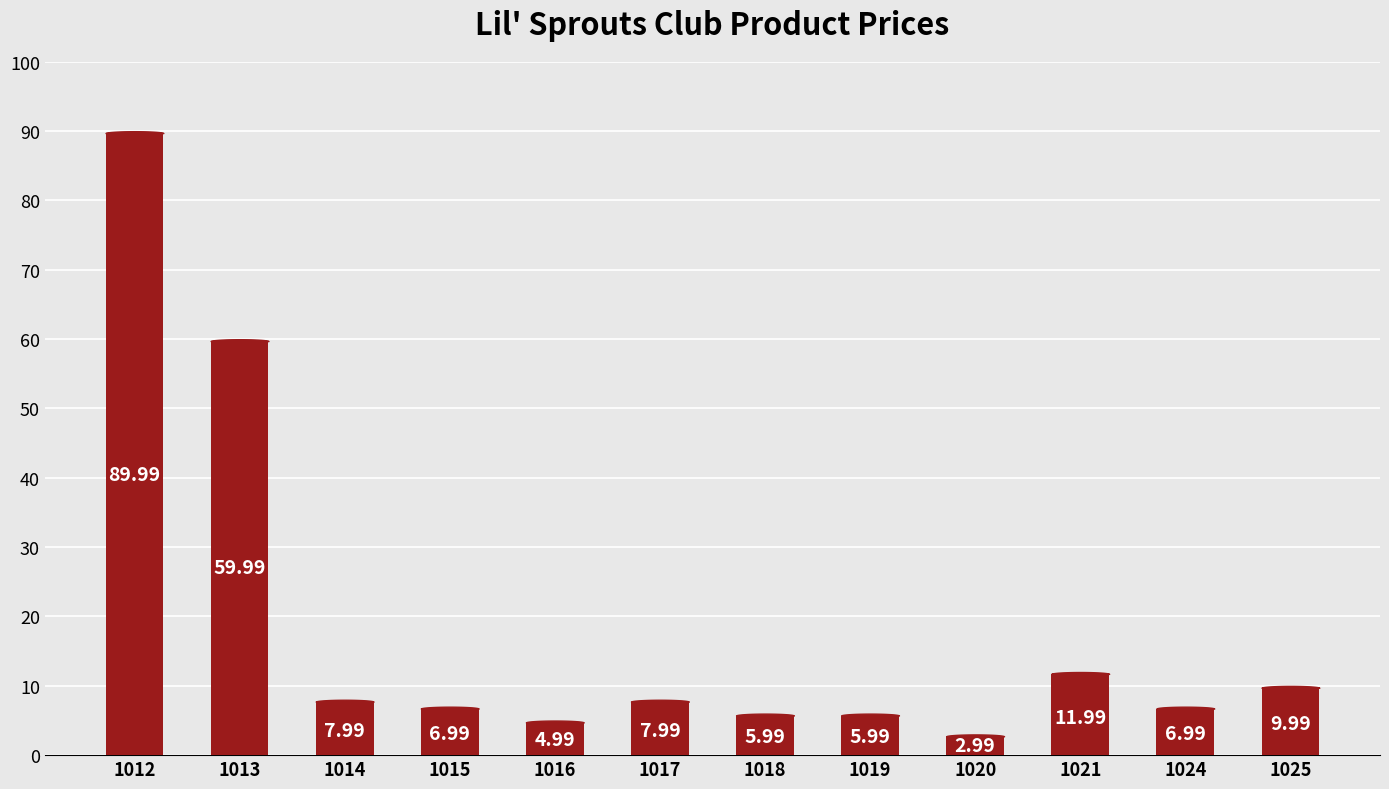

How many data points are less than 7?

6